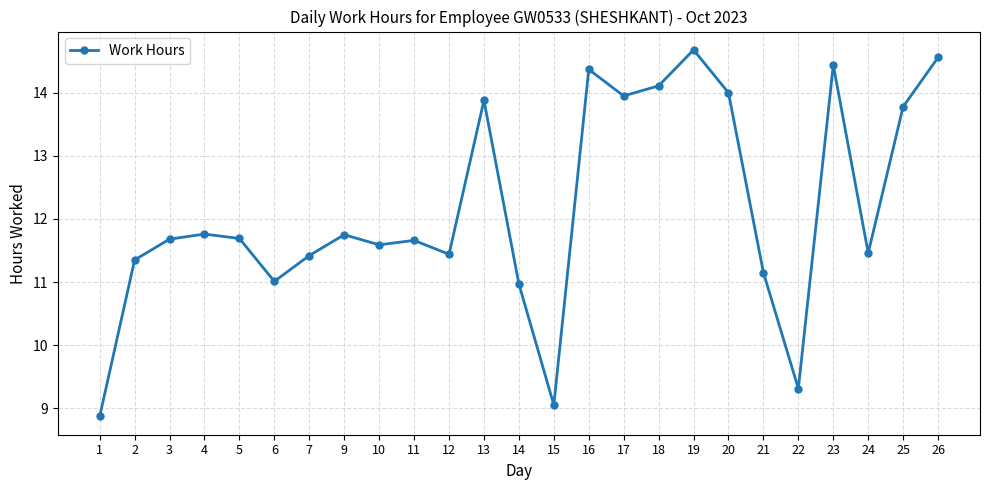

What is the change in value from 20 to 22?

-4.7